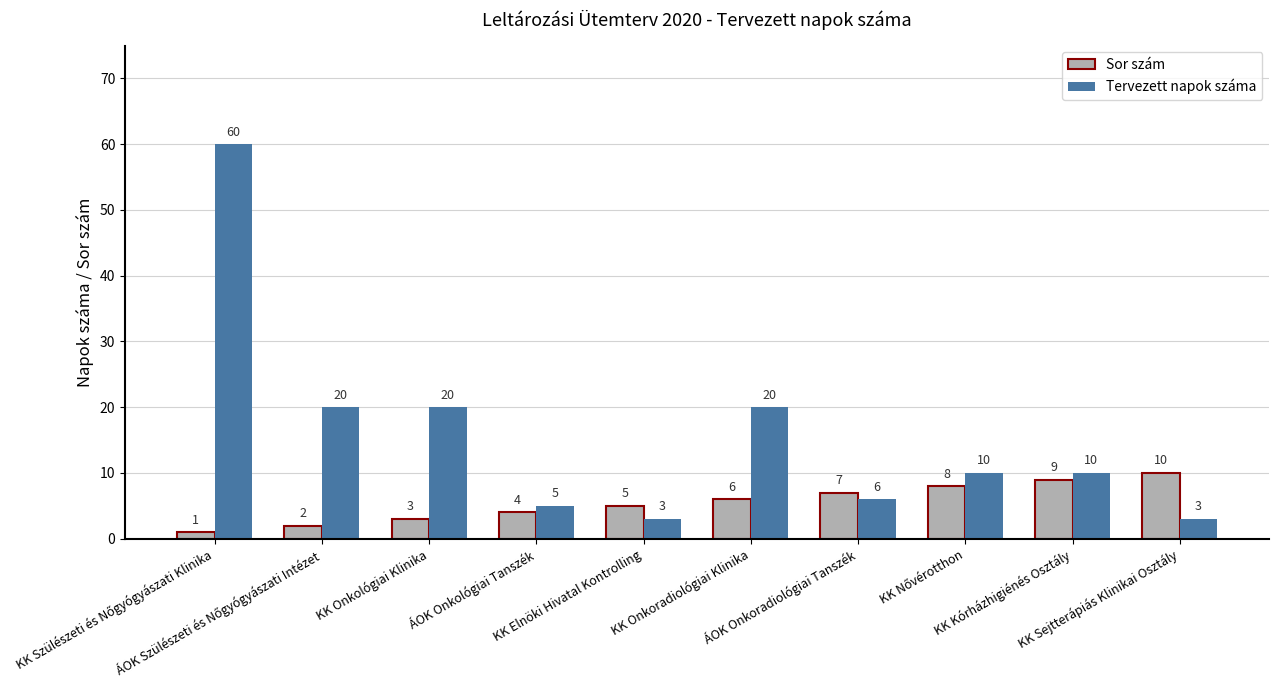

List the series in order of their overall mean, highest first.

Tervezett napok száma, Sor szám